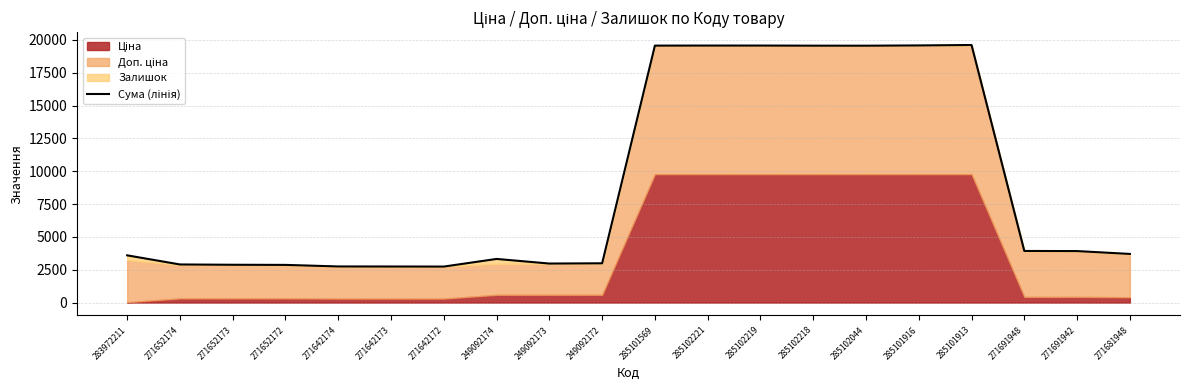

True or false: there are more than 2 points higher than both neighbors.

False